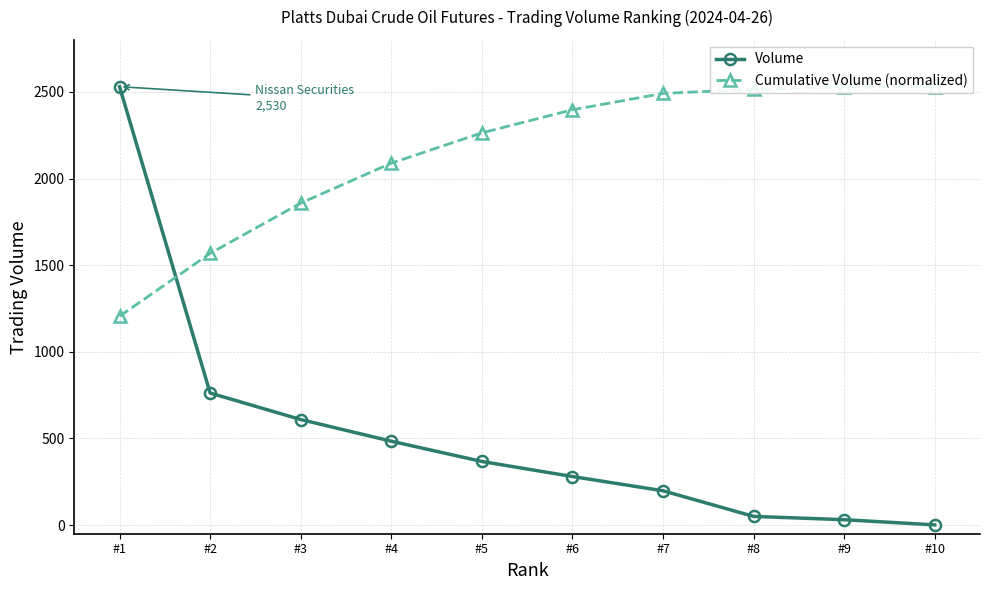

Read the Volume value at #4.

484